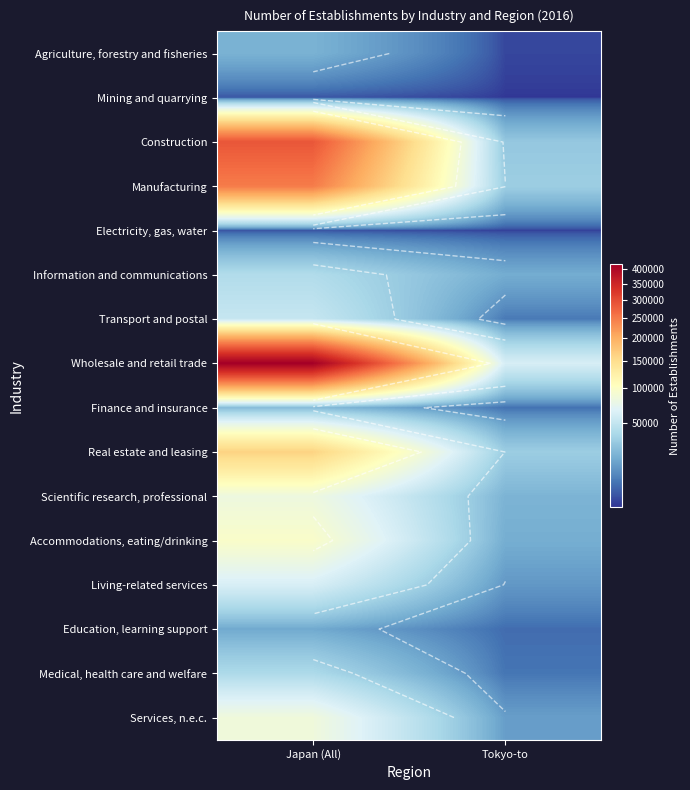

Which label corresponds to the largest value in the chart?

Japan (All)